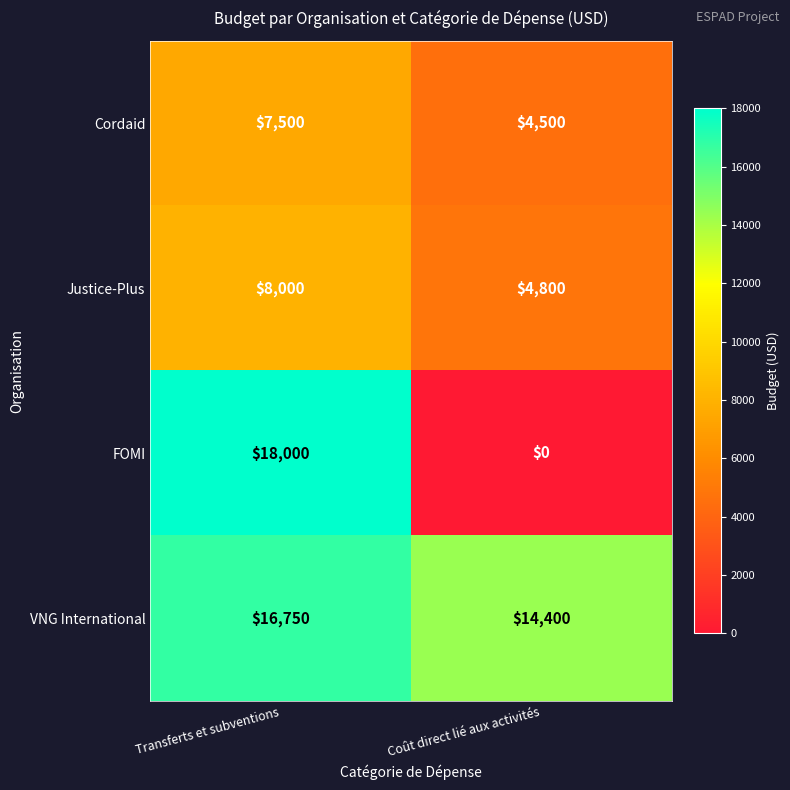

Reading left to right, transcribe all the data shown in this chart.

Cordaid: 7500	4500
Justice-Plus: 8000	4800
FOMI: 18000	0
VNG International: 16750	14400